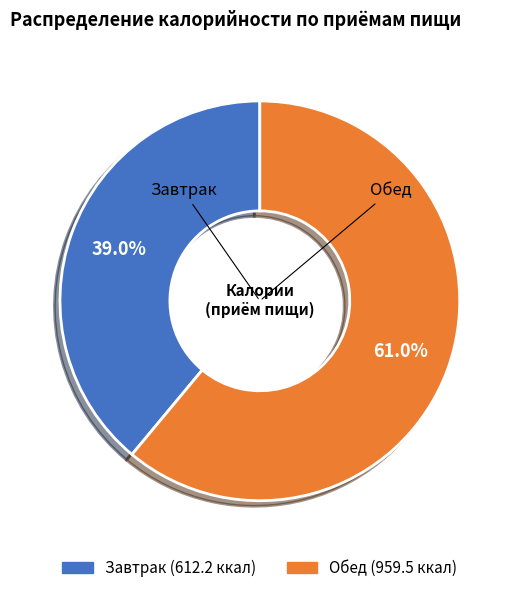

Which slice represents more than half of the pie?

Обед